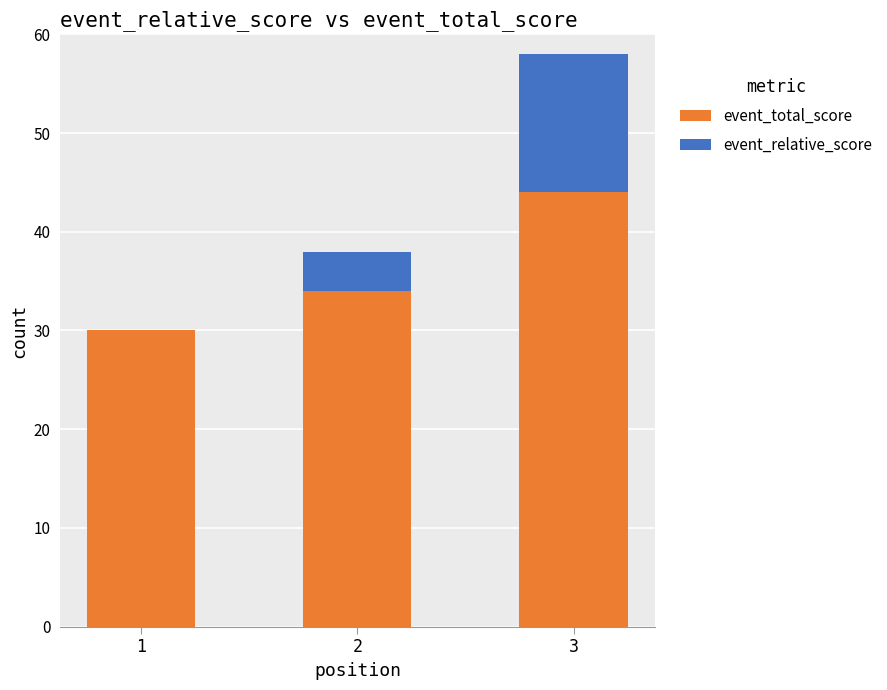

What is the approximate value of event_total_score at 1, to the nearest 5?

30